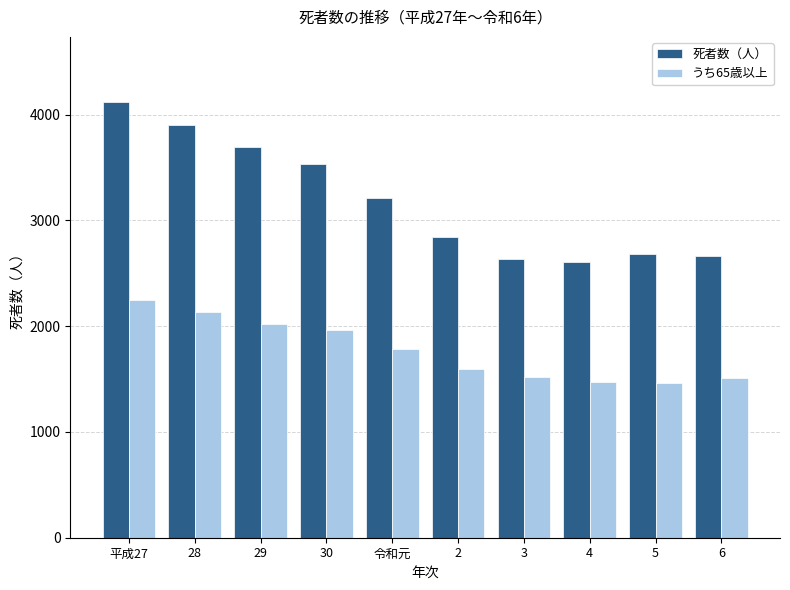

Which series has the largest total across all categories?

死者数（人）